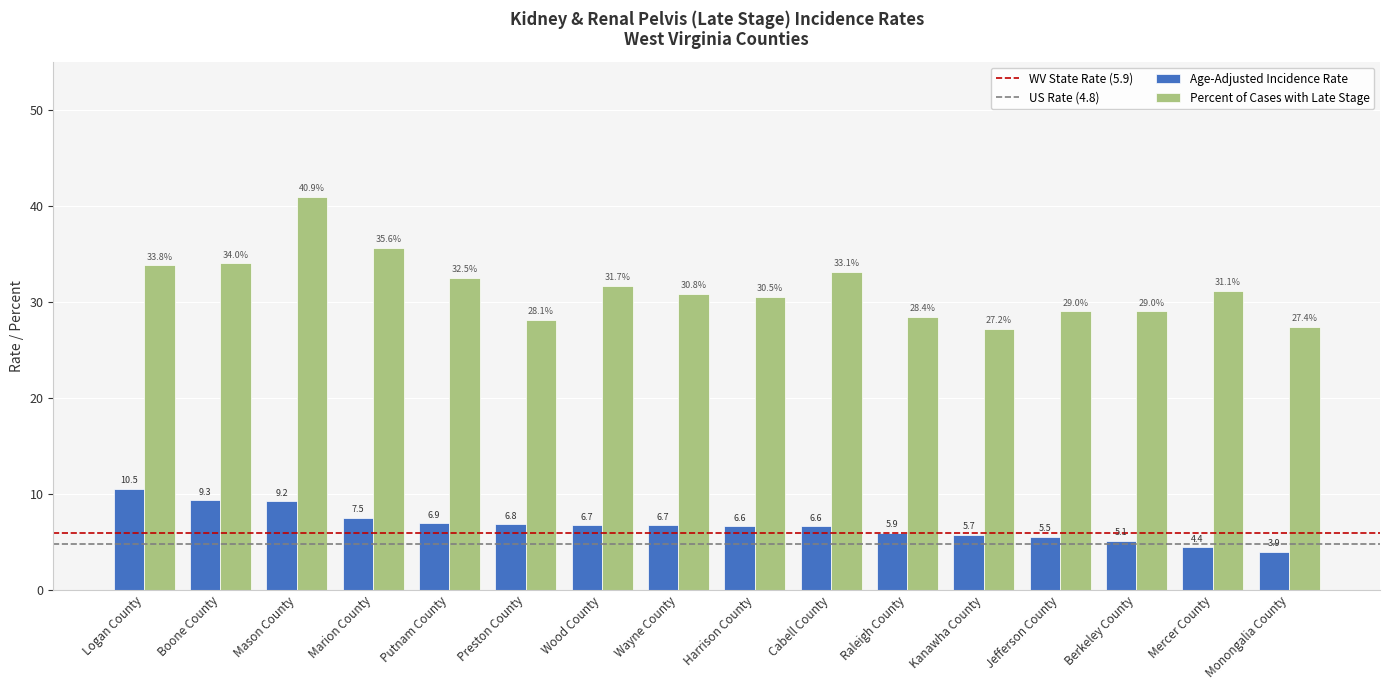

What is the lowest value of the Age-Adjusted Incidence Rate series?

3.9